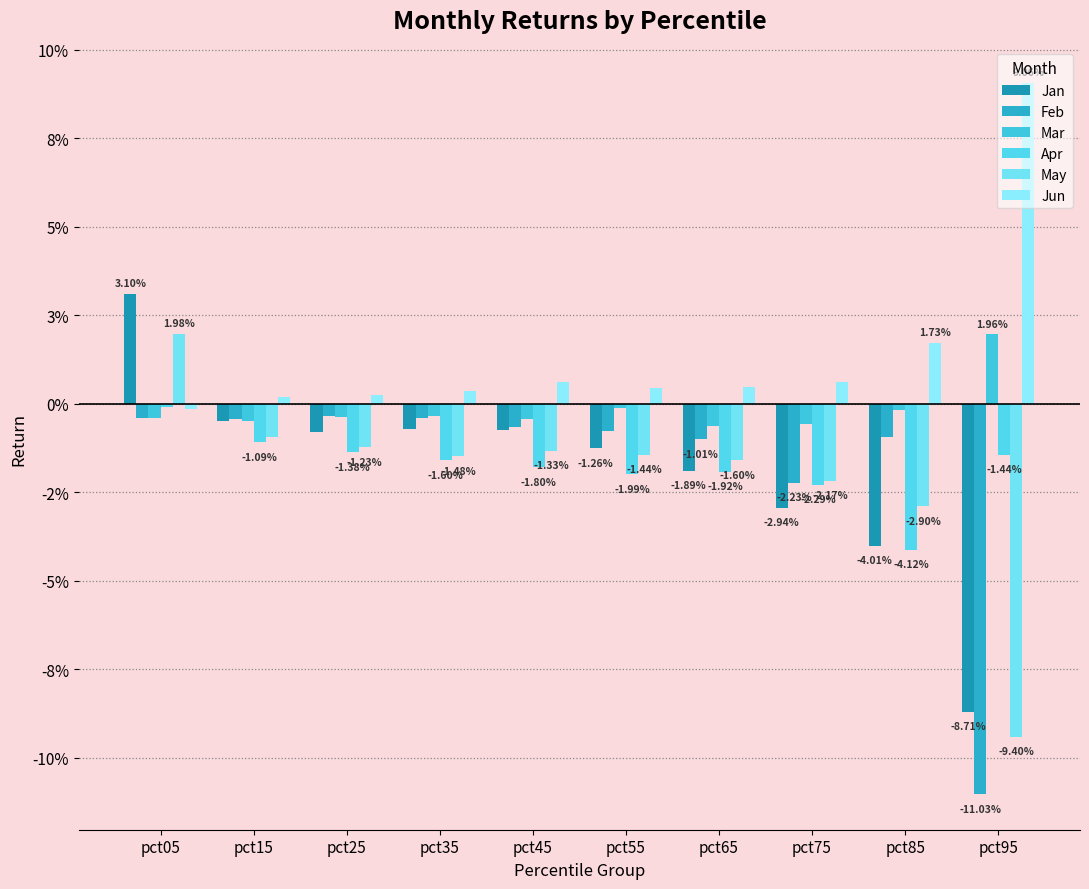

What are all the series names shown in the legend?

Jan, Feb, Mar, Apr, May, Jun